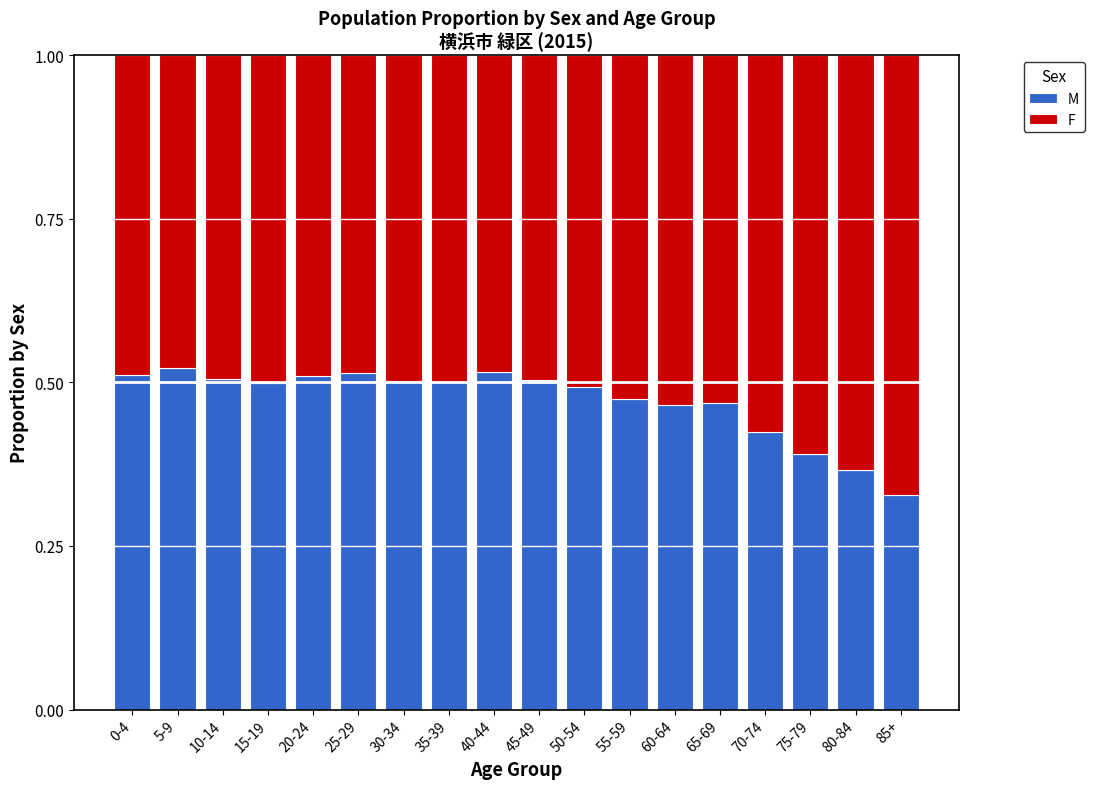

How many M values are between 0 and 1?

18